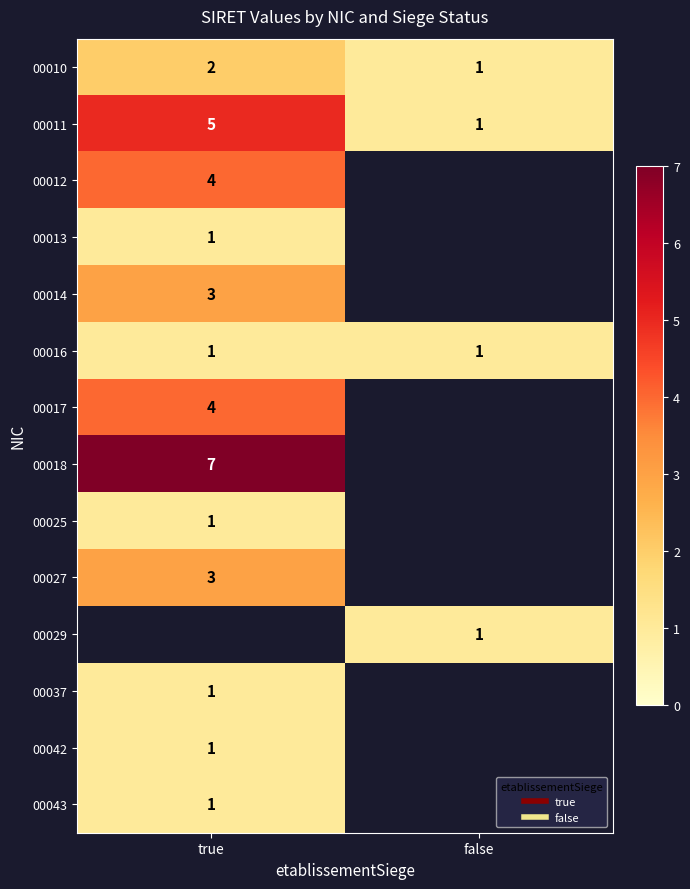

Which category has the highest value across all series?

true